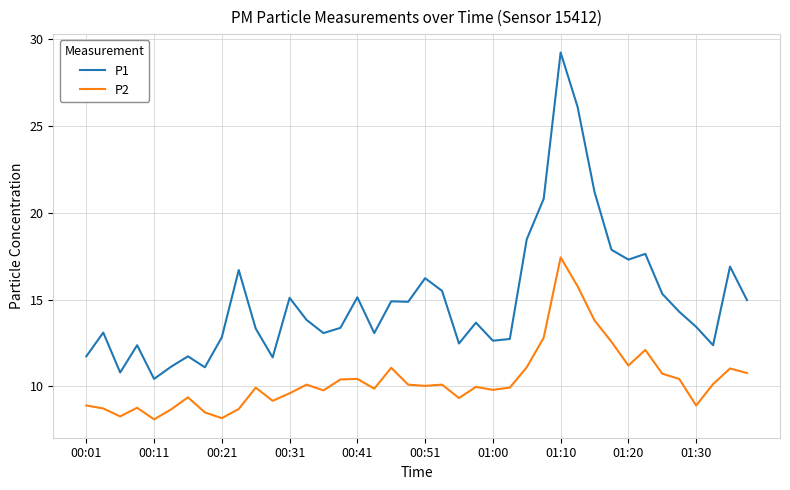

What is the smallest value displayed?

8.1